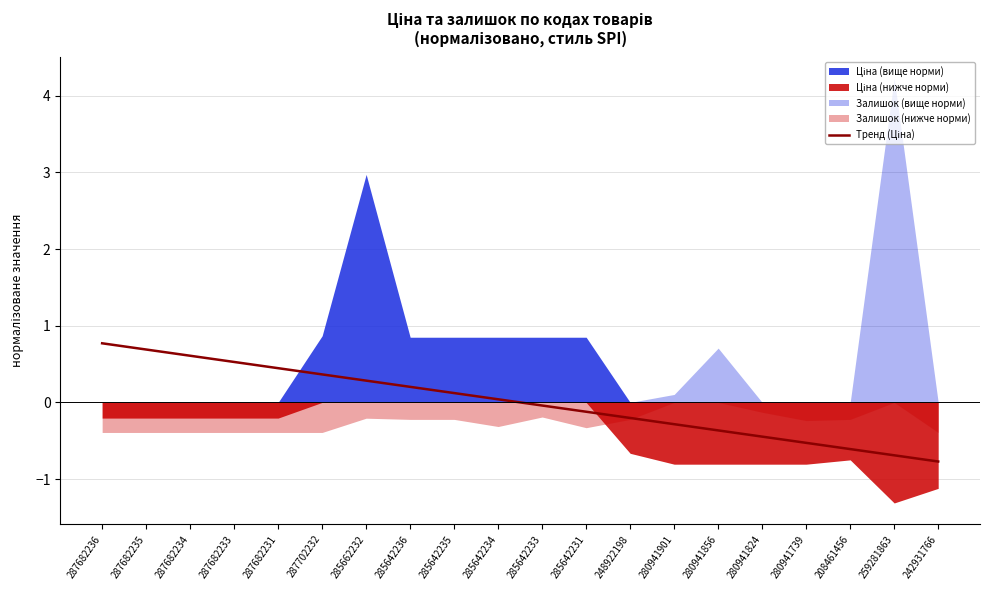

Reading right to left, list all the values displayed in this chart.

-0.8	-0.7	-0.6	-0.5	-0.4	-0.4	-0.3	-0.2	-0.1	-0.0	0.0	0.1	0.2	0.3	0.4	0.4	0.5	0.6	0.7	0.8